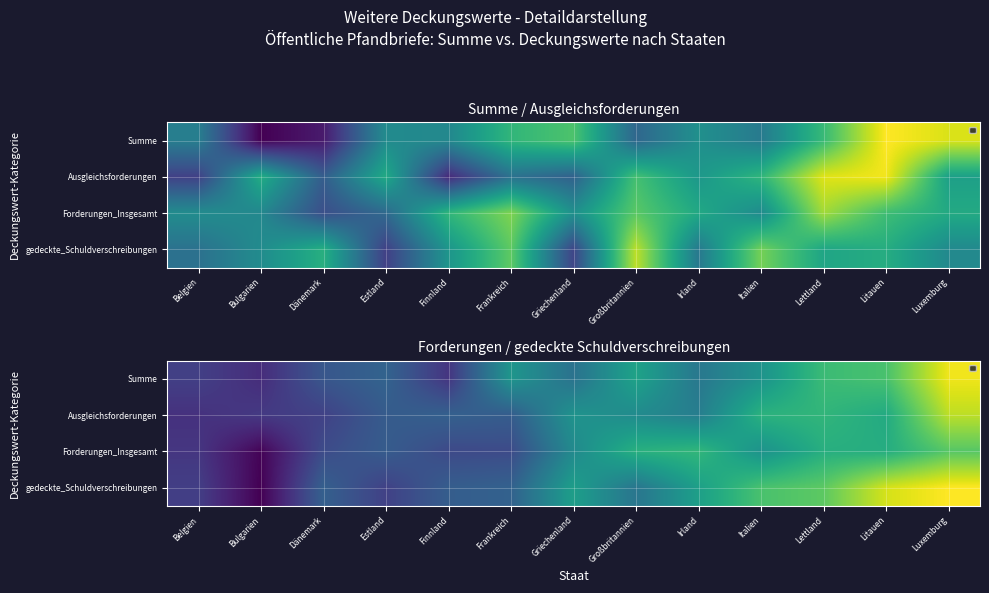

True or false: Forderungen_Insgesamt has a value of 1.6 at Estland.

True